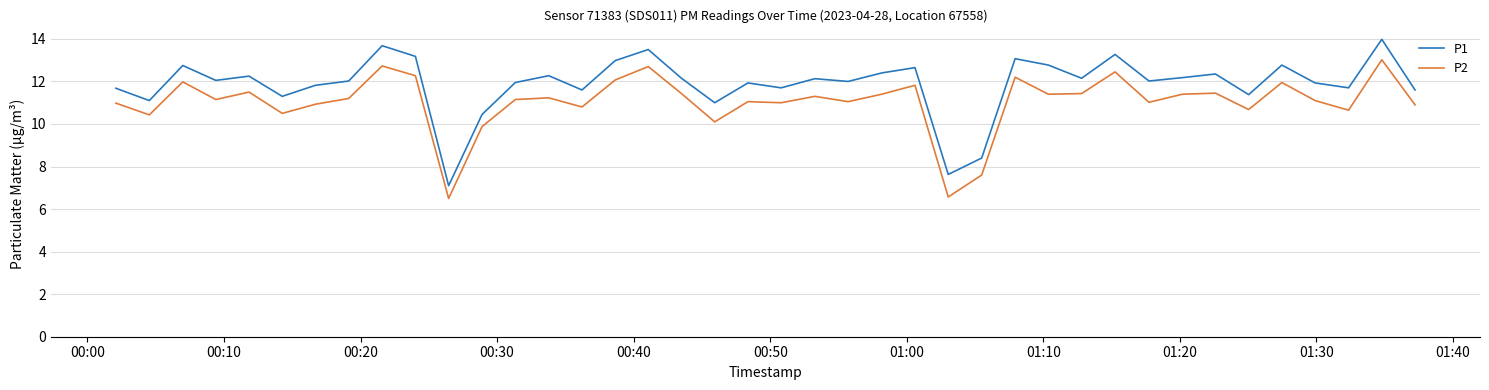

True or false: P2 has more than 1 interior local peaks.

True